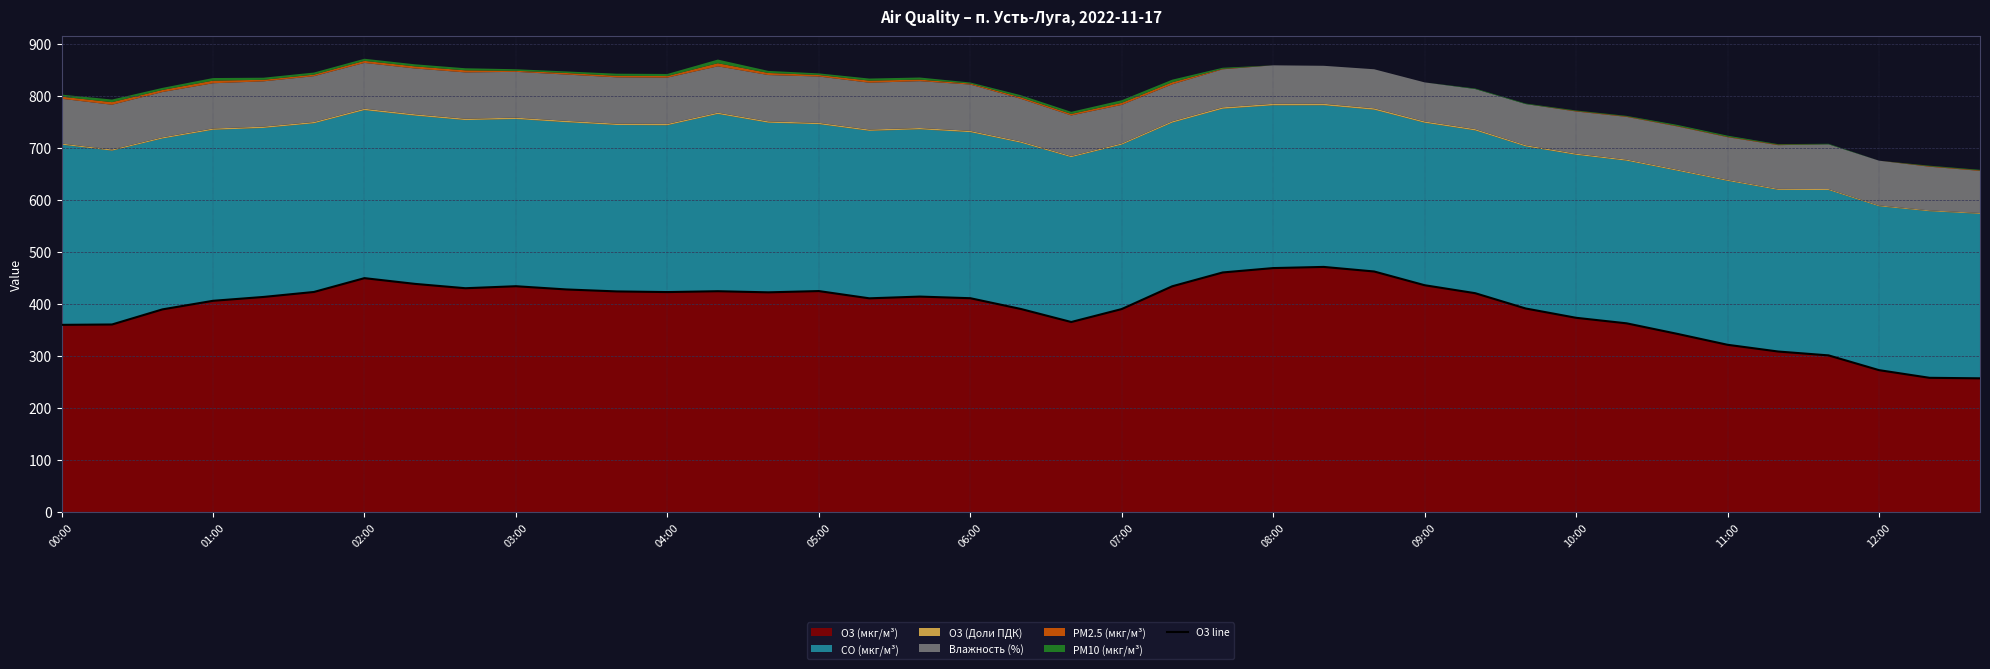

Does the chart display data point markers on the line(s)?

No